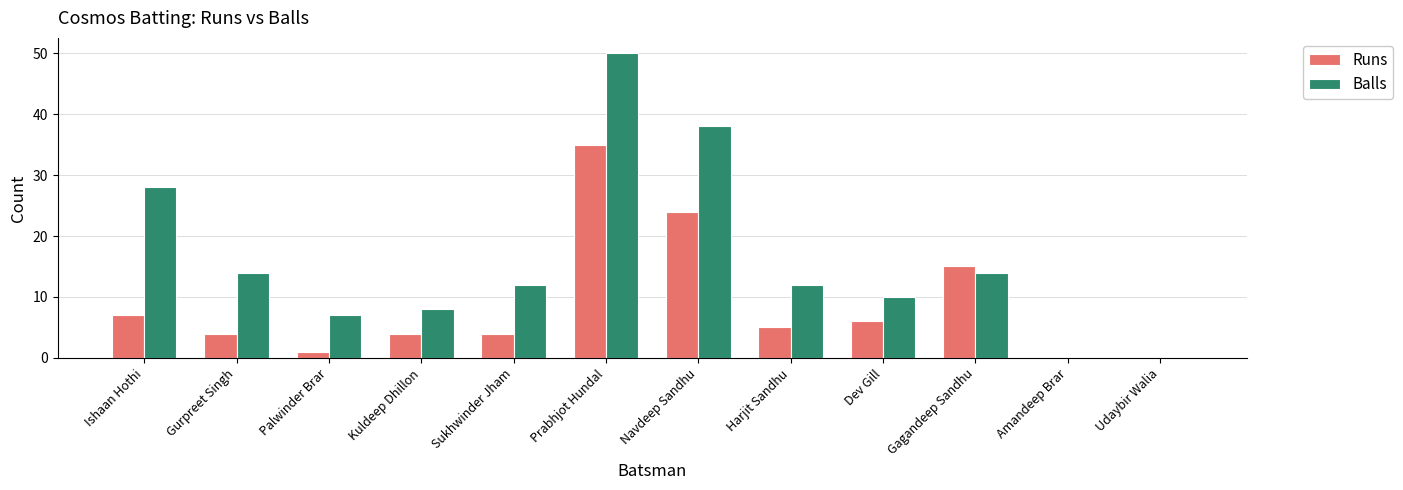

What is the difference between the Balls values at Gagandeep Sandhu and Dev Gill?

4